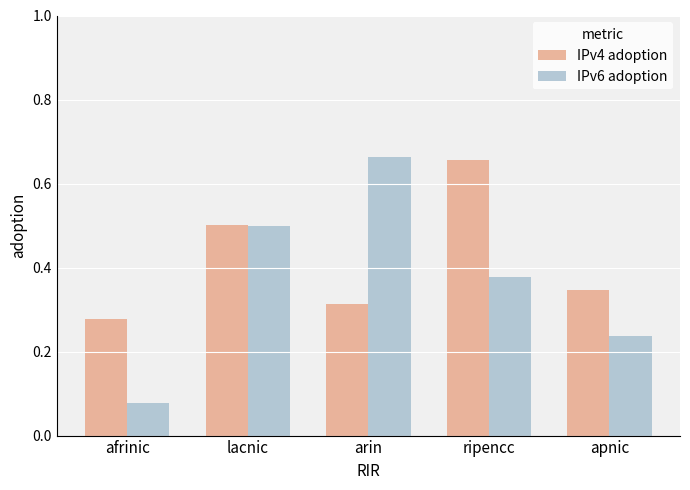

What is the label of the 5th bar from the right?

afrinic